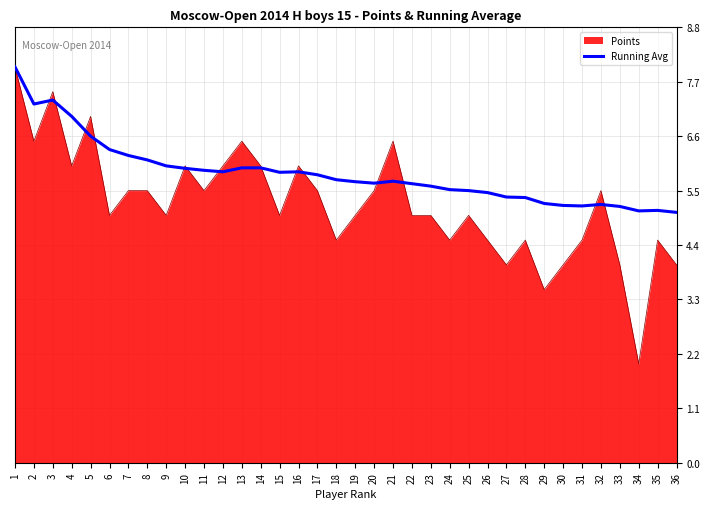

Is the value of Points at 8 greater than the value of Running Avg at 4?

No